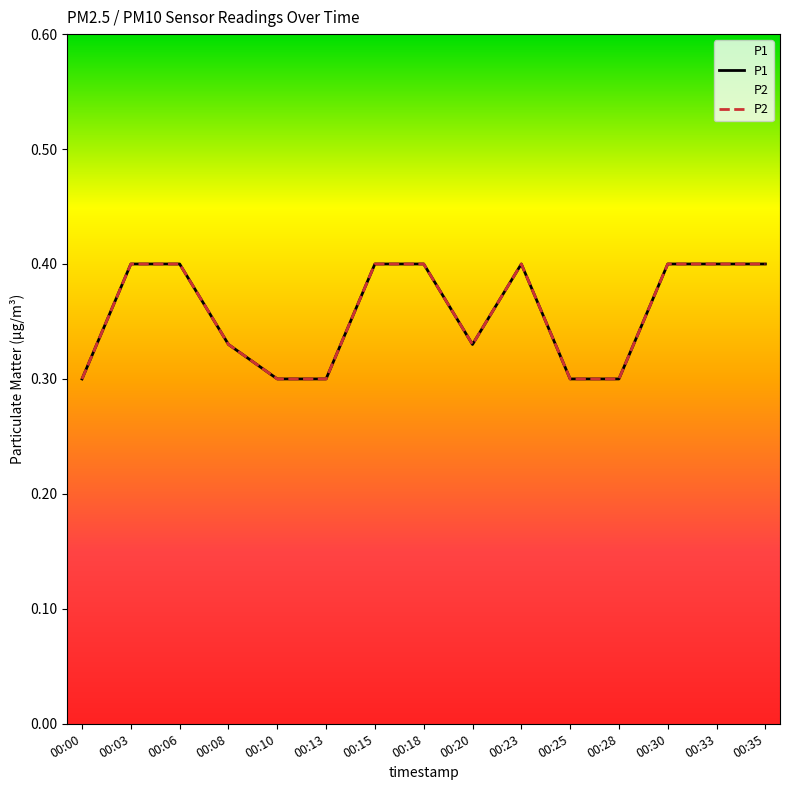

Which has a higher value, 00:30 or 00:25?

00:30